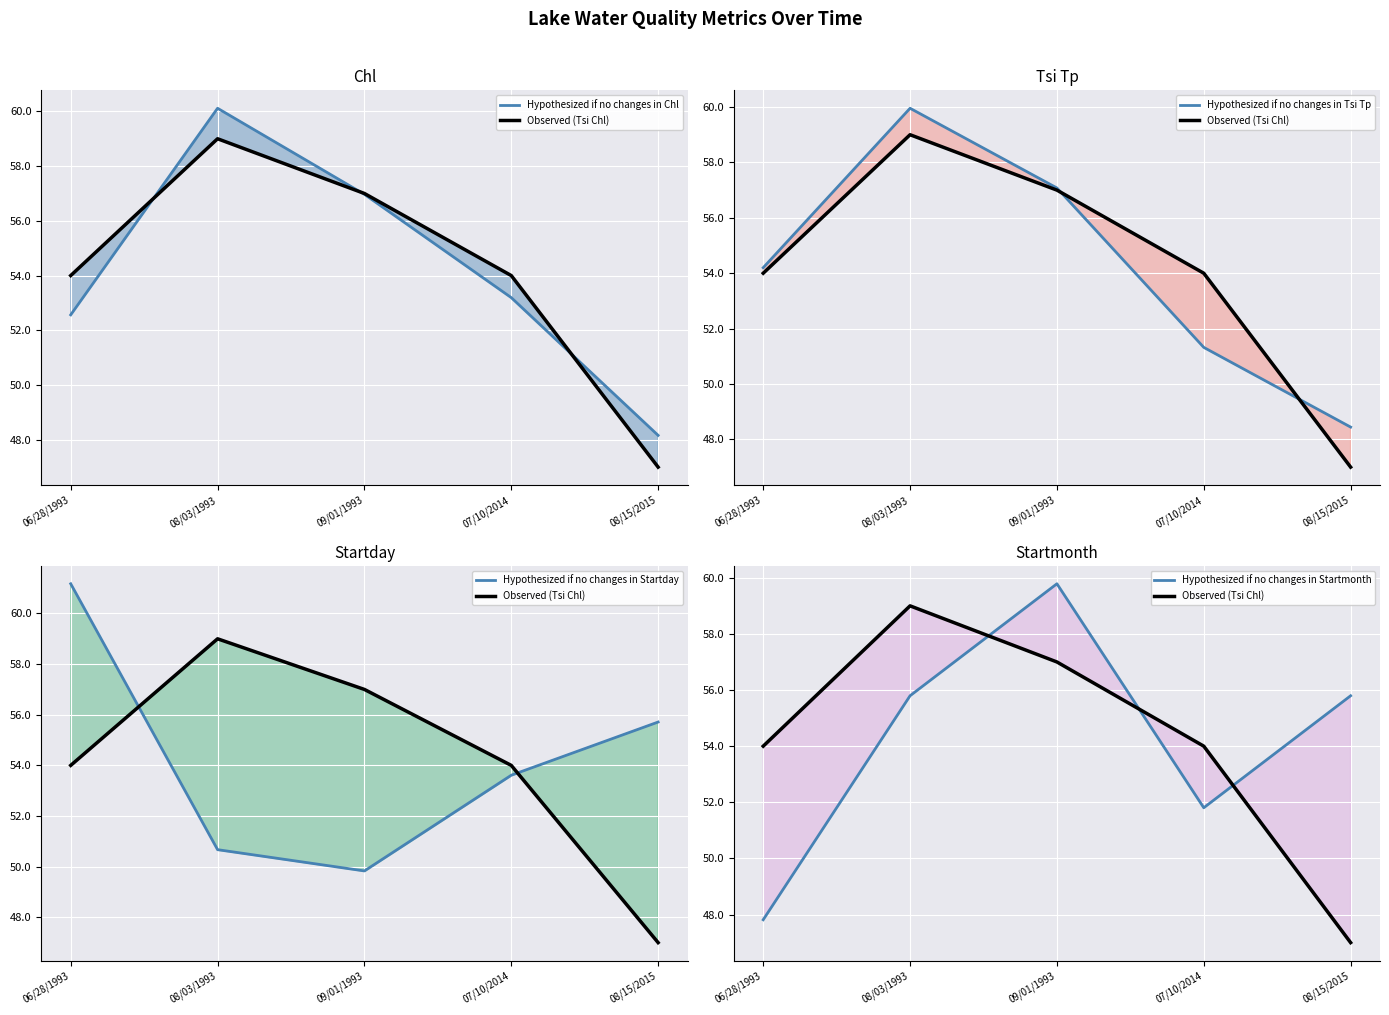

What is the approximate value of Observed (Tsi Chl) at 09/01/1993?

57.0